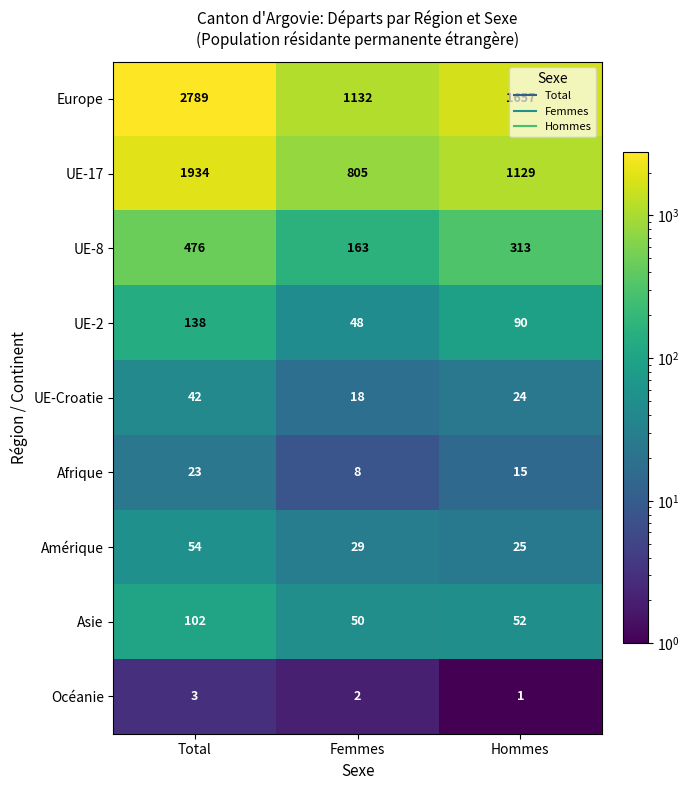

What is the sum of the Amérique values at Femmes and Total?

83